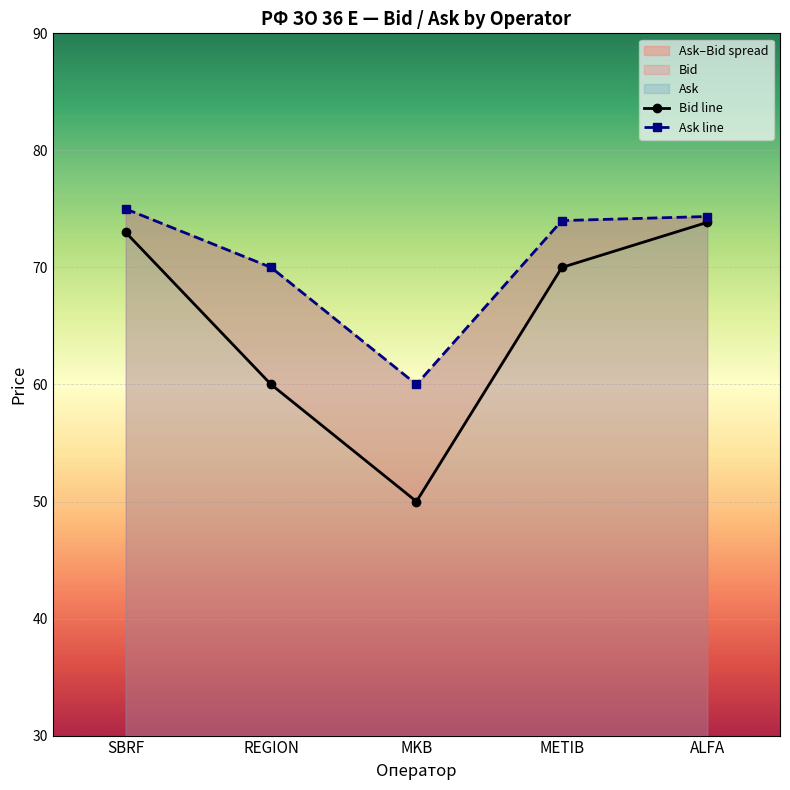

Reading left to right, transcribe all the data shown in this chart.

Bid line: SBRF=73.0	REGION=60.0	MKB=50.0	METIB=70.0	ALFA=73.8
Ask line: SBRF=75.0	REGION=70.0	MKB=60.0	METIB=74.0	ALFA=74.3